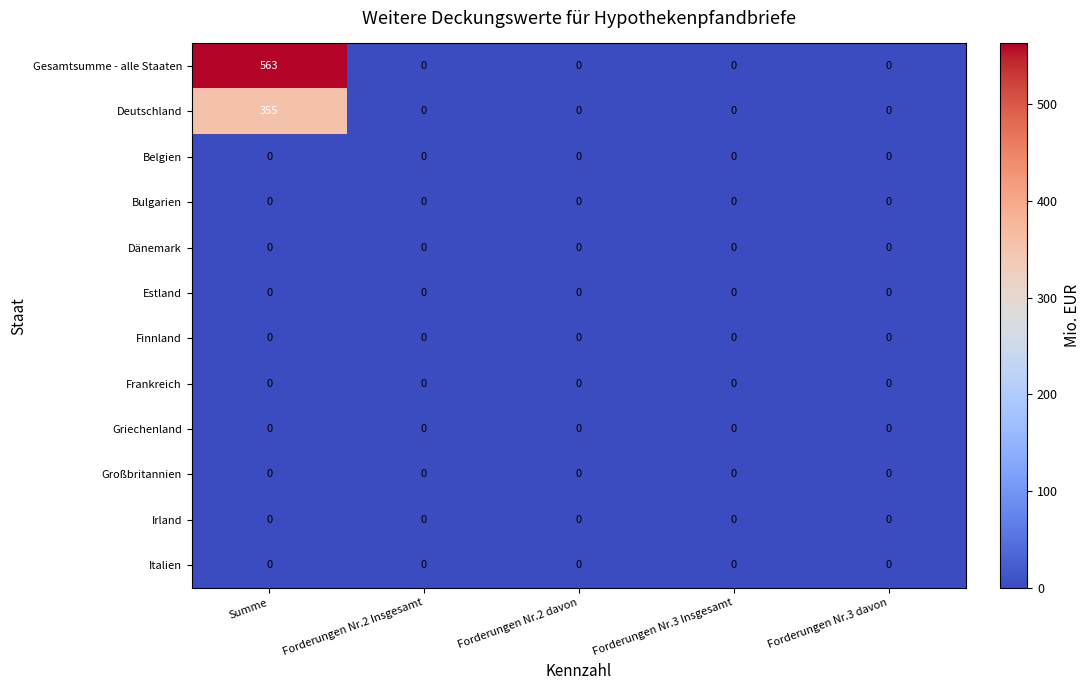

Which series has the largest range (max minus min)?

Gesamtsumme - alle Staaten